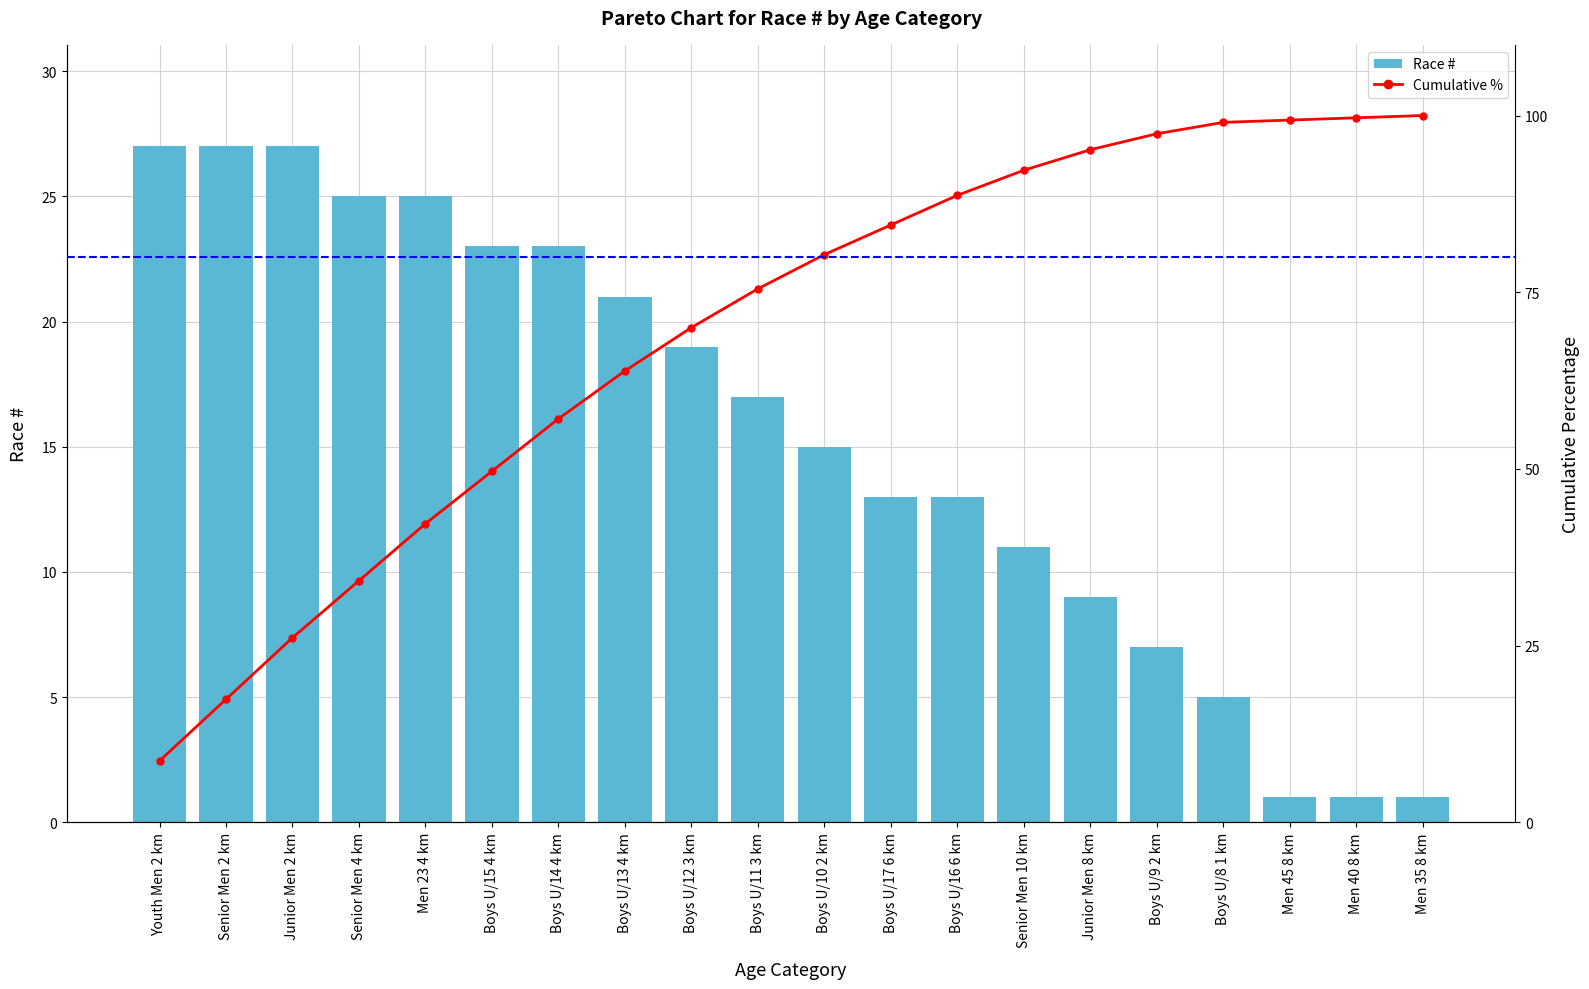

What is the sum of all Race # values?

310